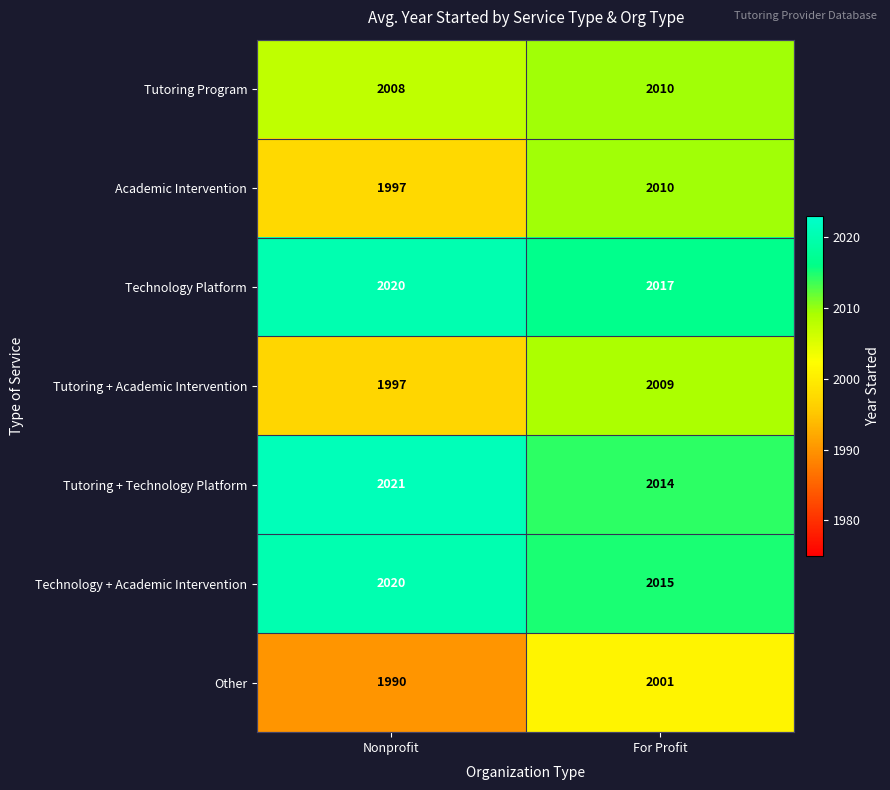

List the labels in order of Tutoring + Technology Platform value, largest first.

Nonprofit, For Profit